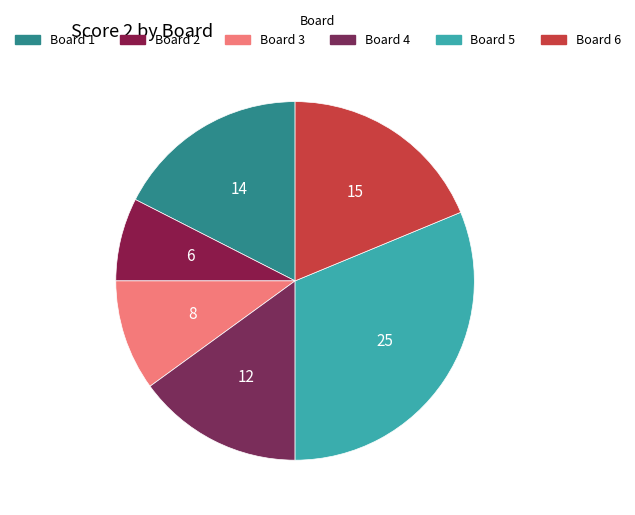

Count the number of slices in the pie.

6